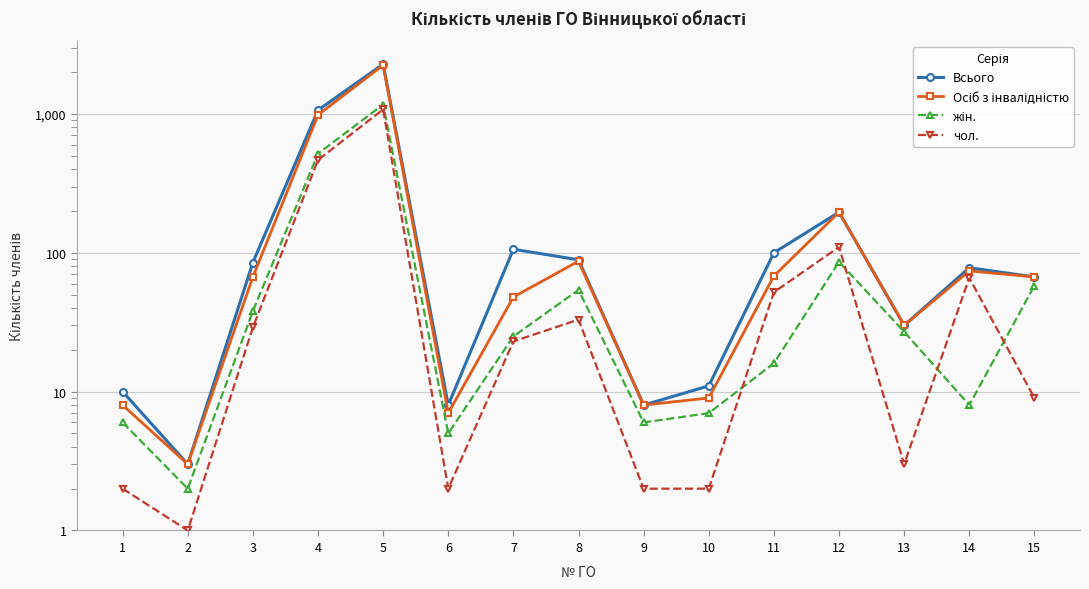

Which series changed the most between 8 and 12?

Осіб з інвалідністю